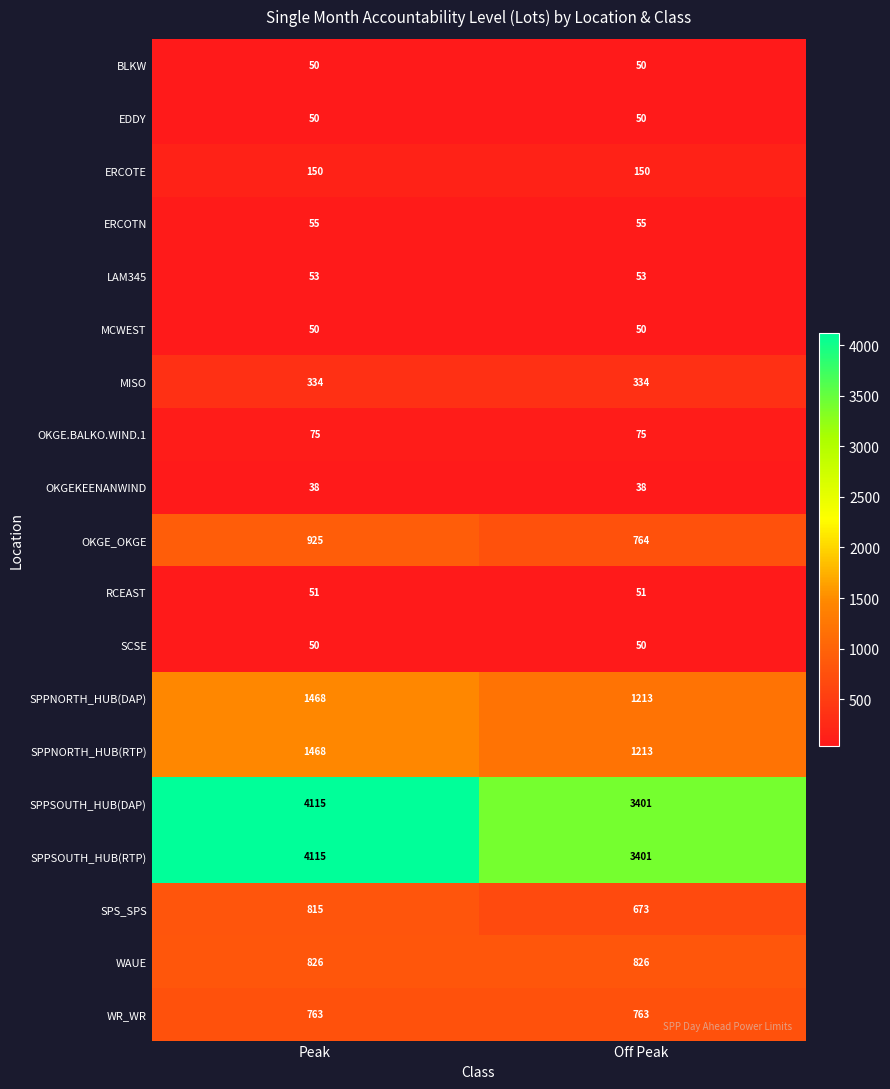

At which category is the sum across all series the highest?

Peak